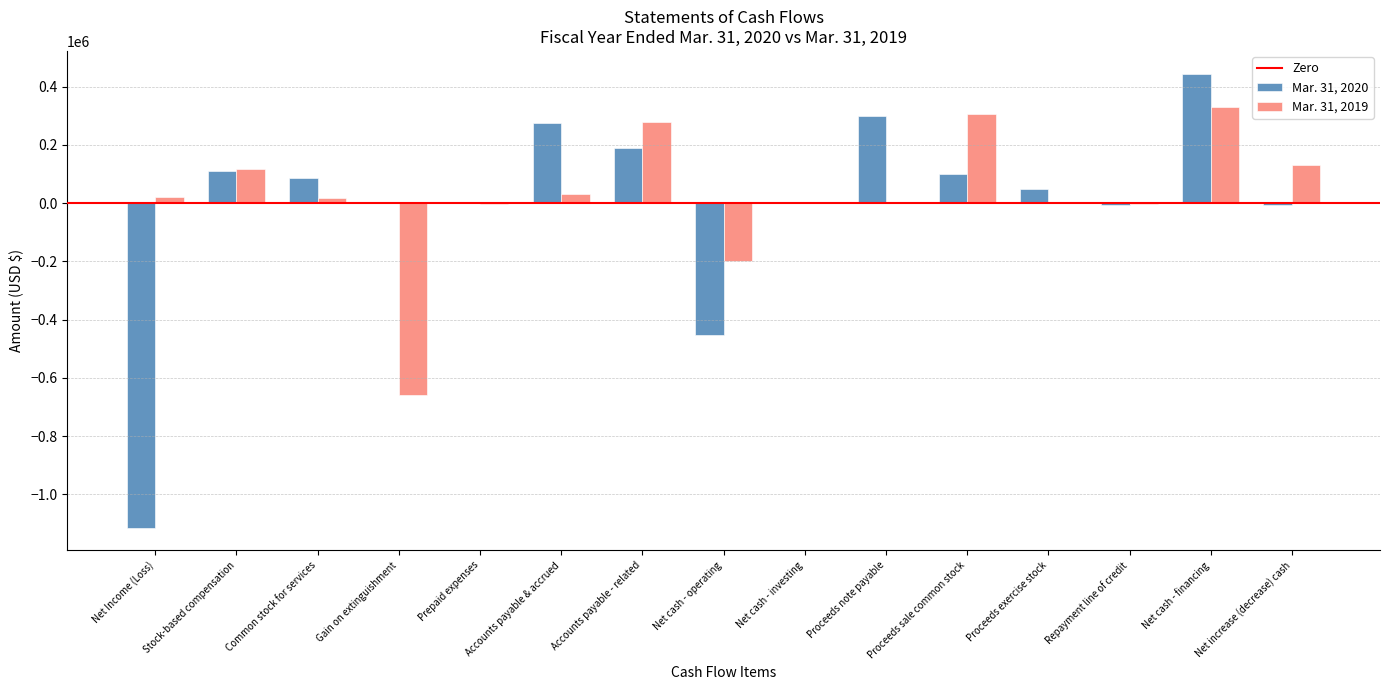

Is it true that Mar. 31, 2019 equals -458806 at Proceeds exercise stock?

False